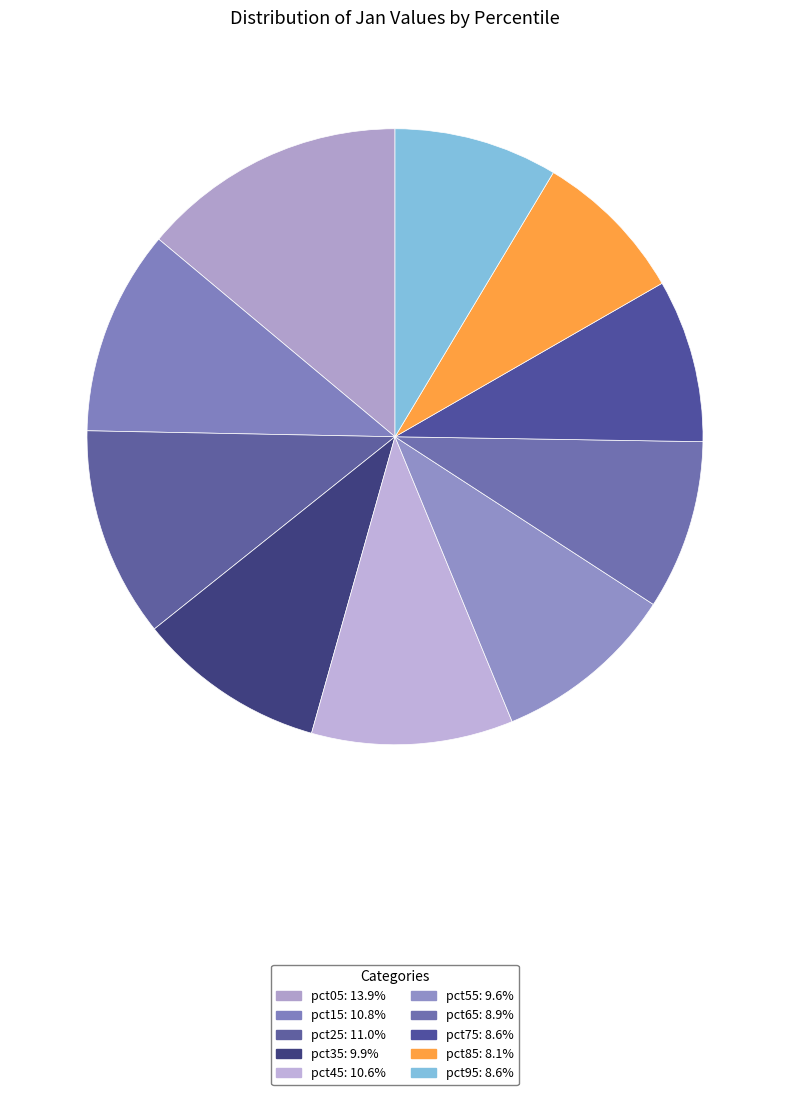

Which category has the biggest portion of the pie?

pct05